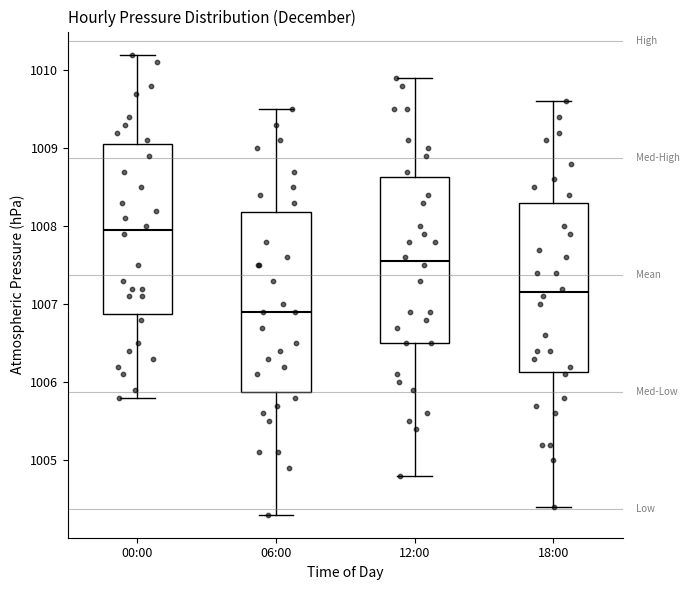

Comparing the boxes themselves (not the whiskers), which one is the tallest?

06:00